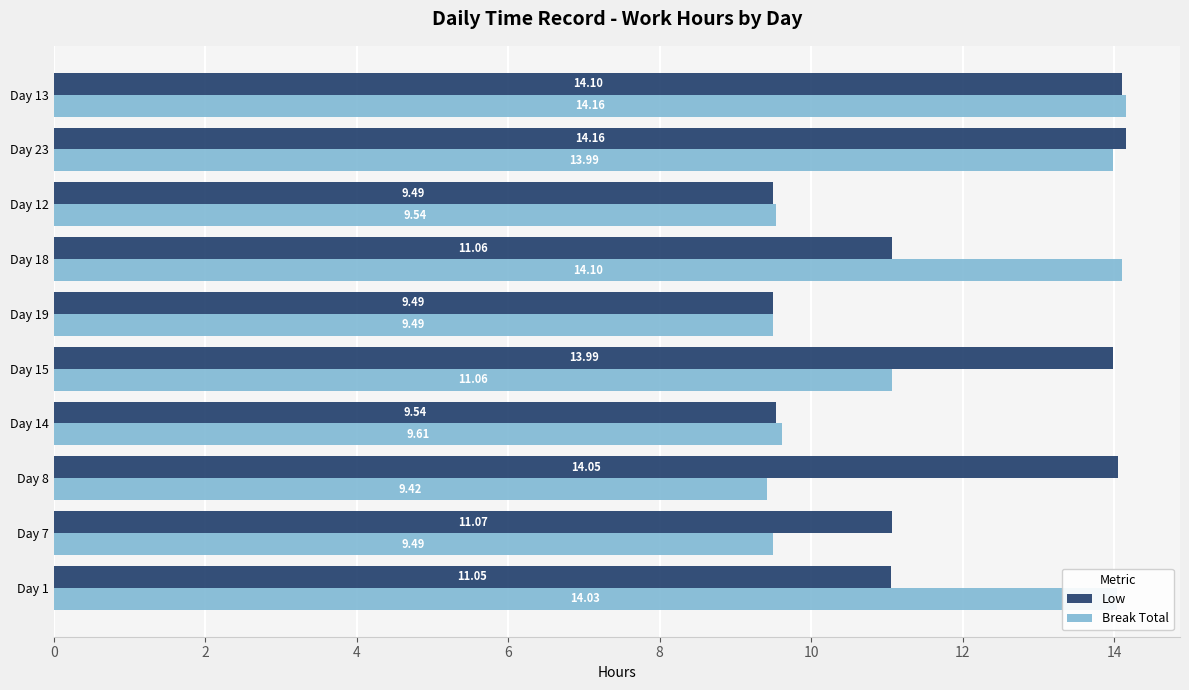

Which series has the largest range (max minus min)?

Break Total